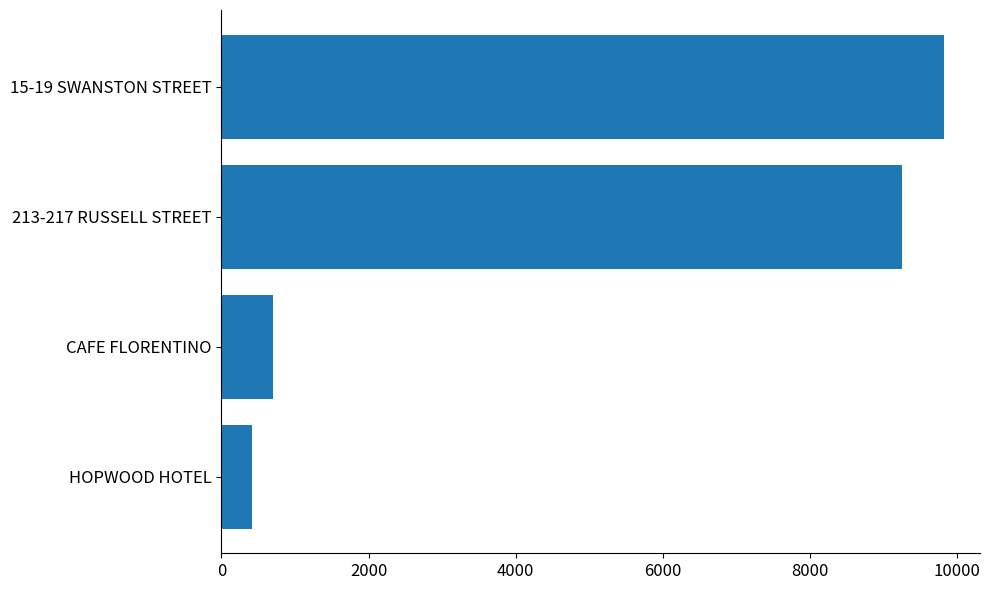

What is the difference between the values at 213-217 RUSSELL STREET and HOPWOOD HOTEL?

8837